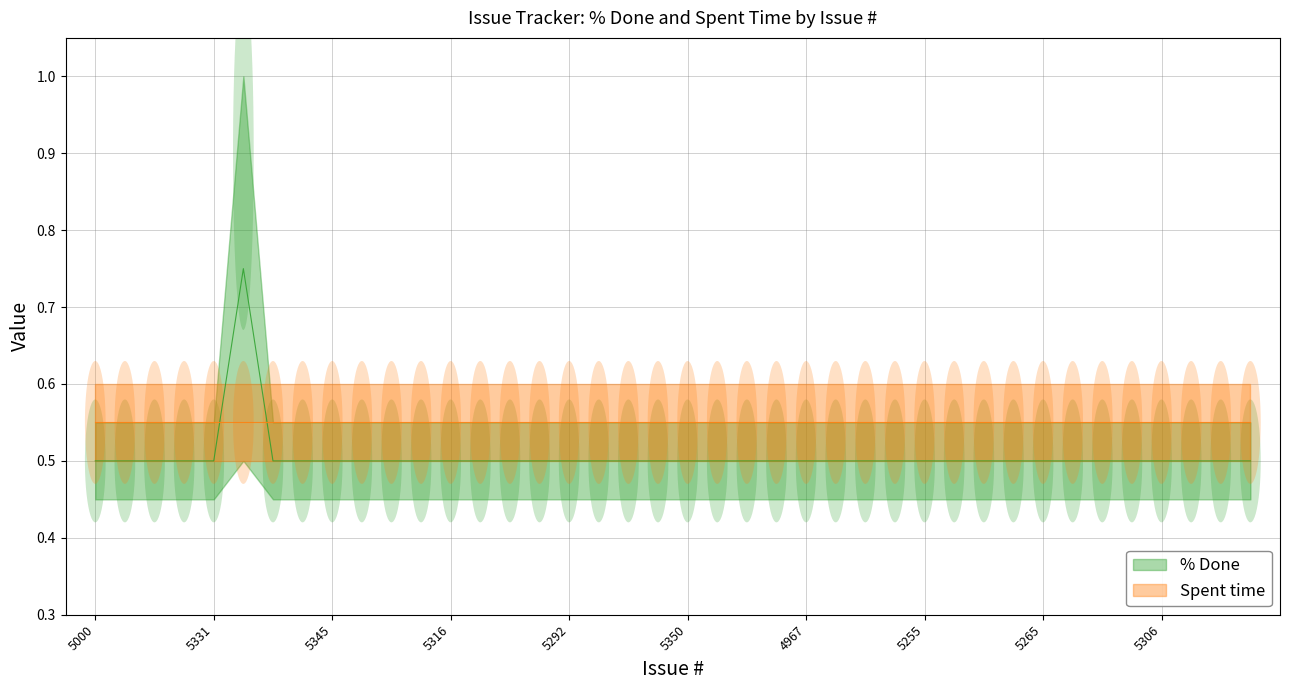

What is the sum of the values at 5258 and 5259?

1.0